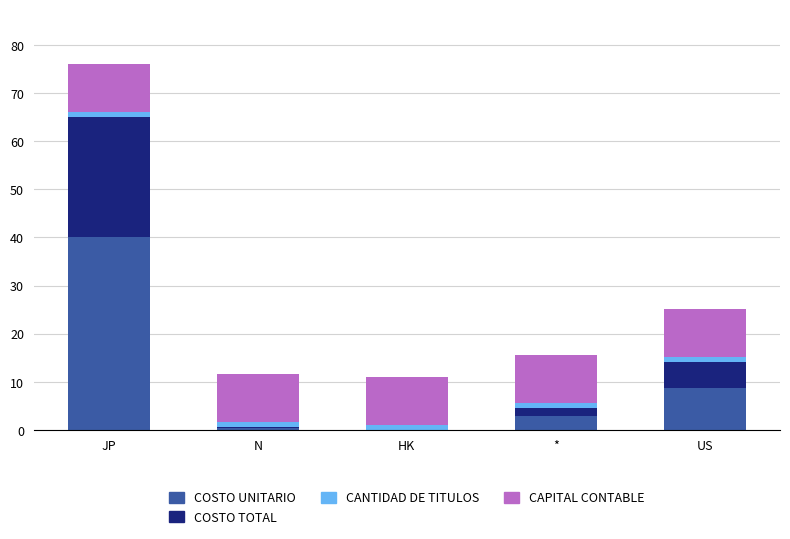

At which category is the sum across all series the highest?

JP